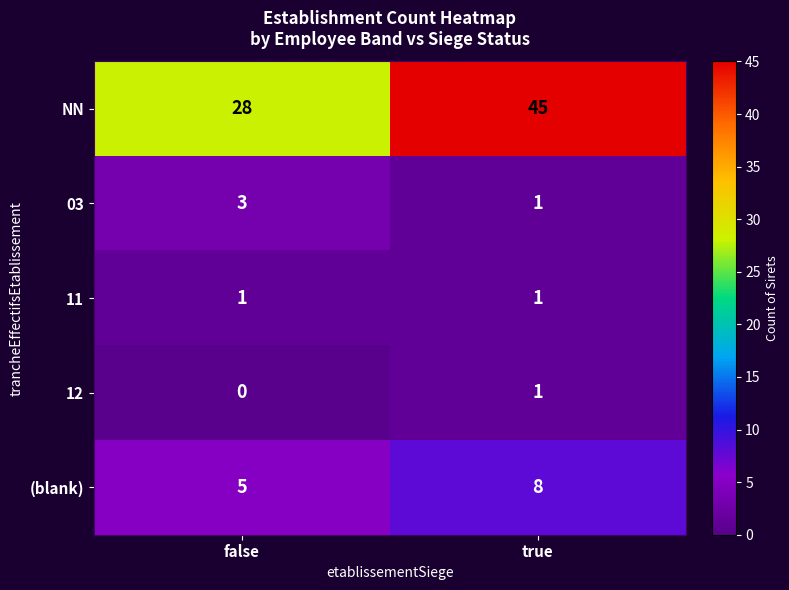

Is it true that 11 equals 1 at true?

True